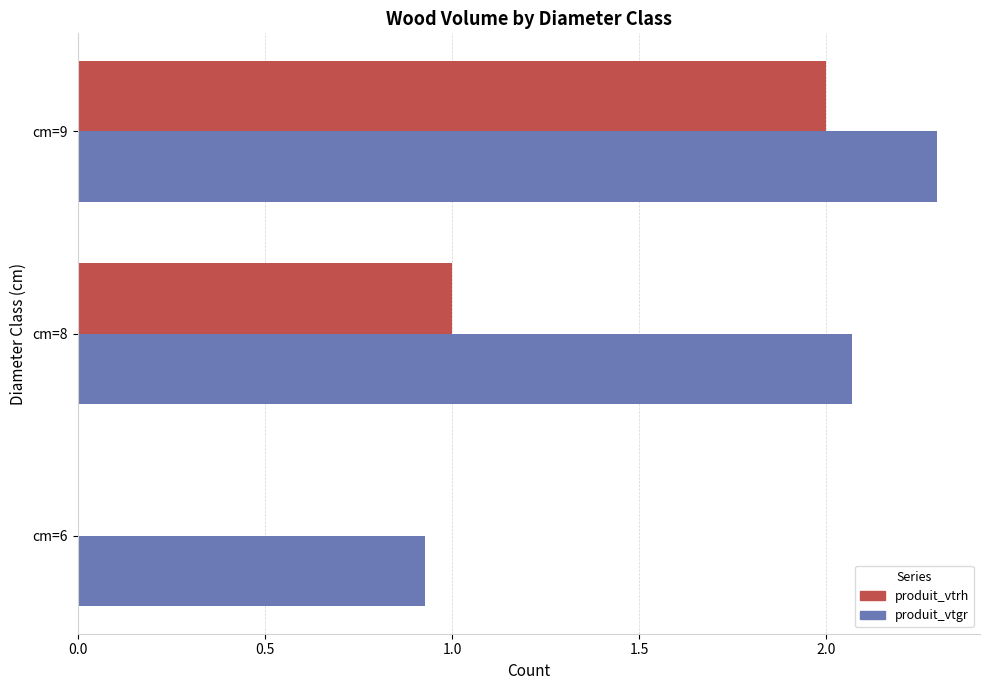

What is the maximum value for produit_vtgr?

2.3